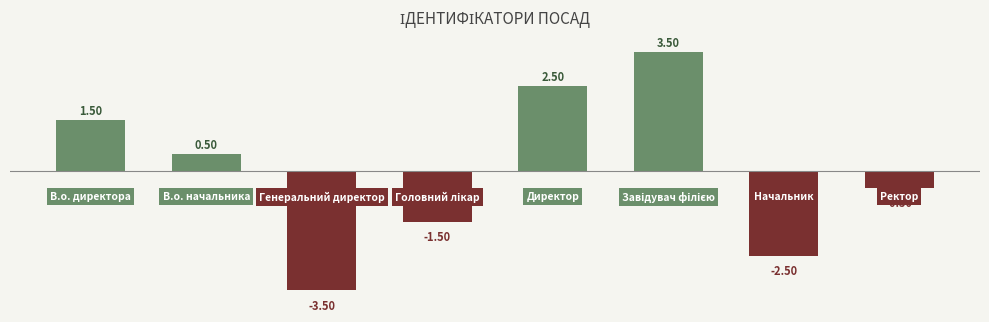

What is the minimum value shown in the chart?

-3.5